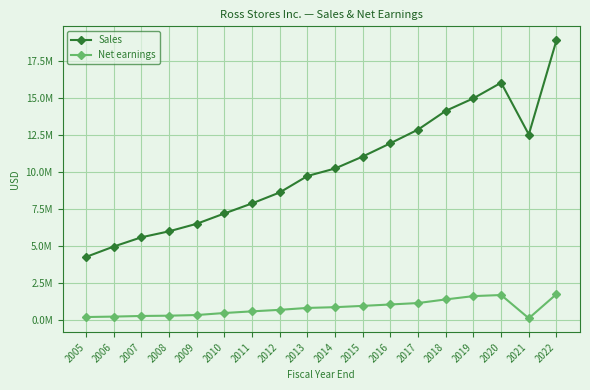

Is this an area chart (filled region under the line)?

No